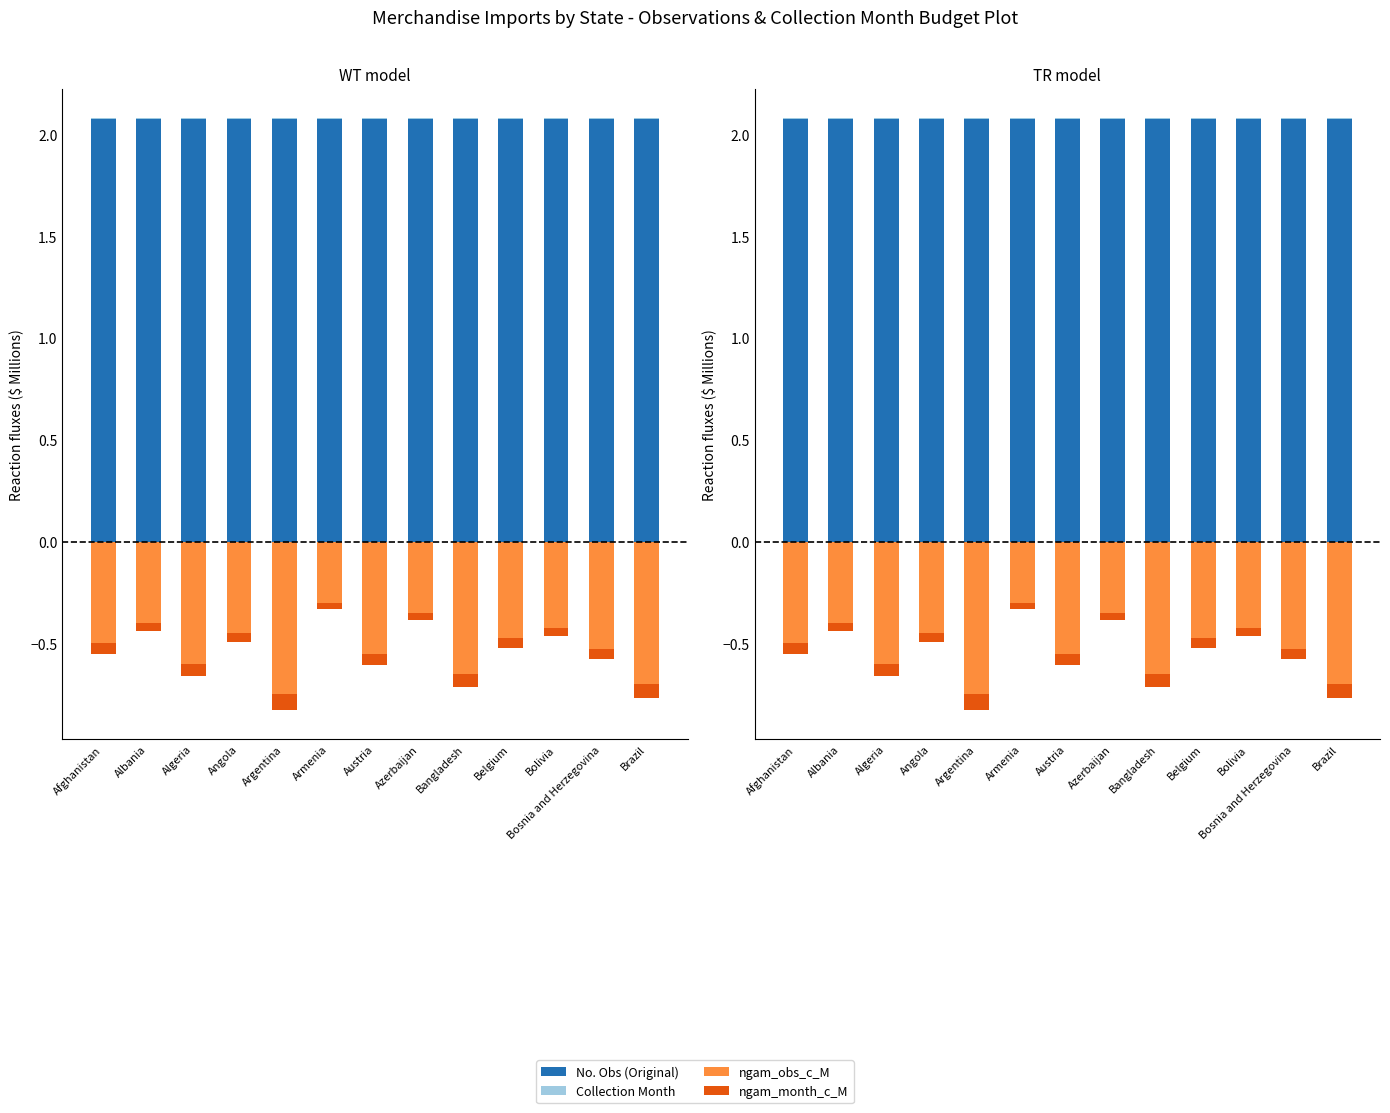

Which has a higher value, Azerbaijan or Angola?

Azerbaijan